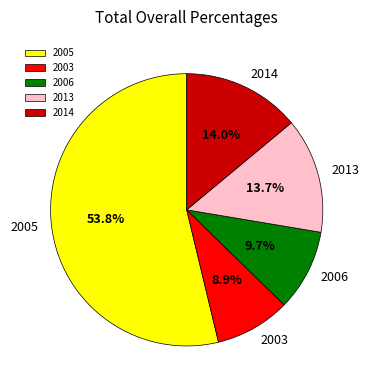

How many segments does this pie chart have?

5